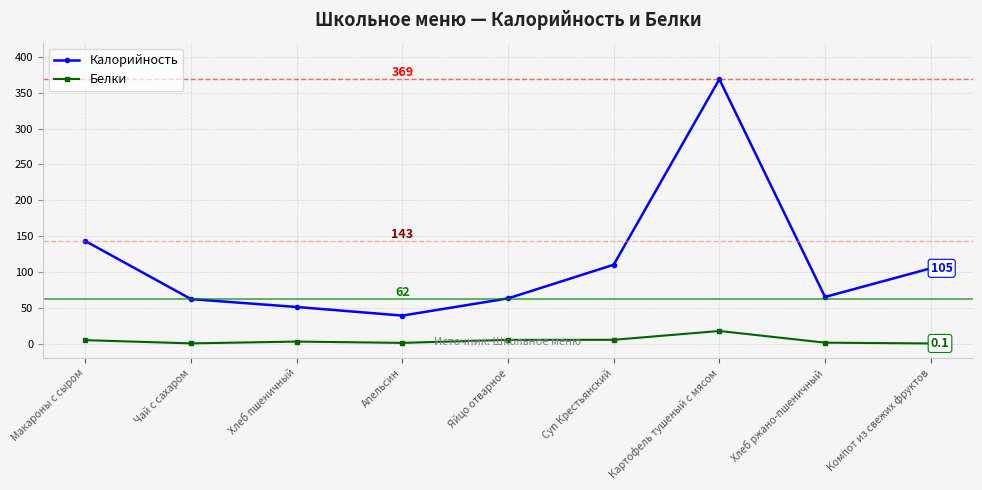

Does the chart display data point markers on the line(s)?

Yes